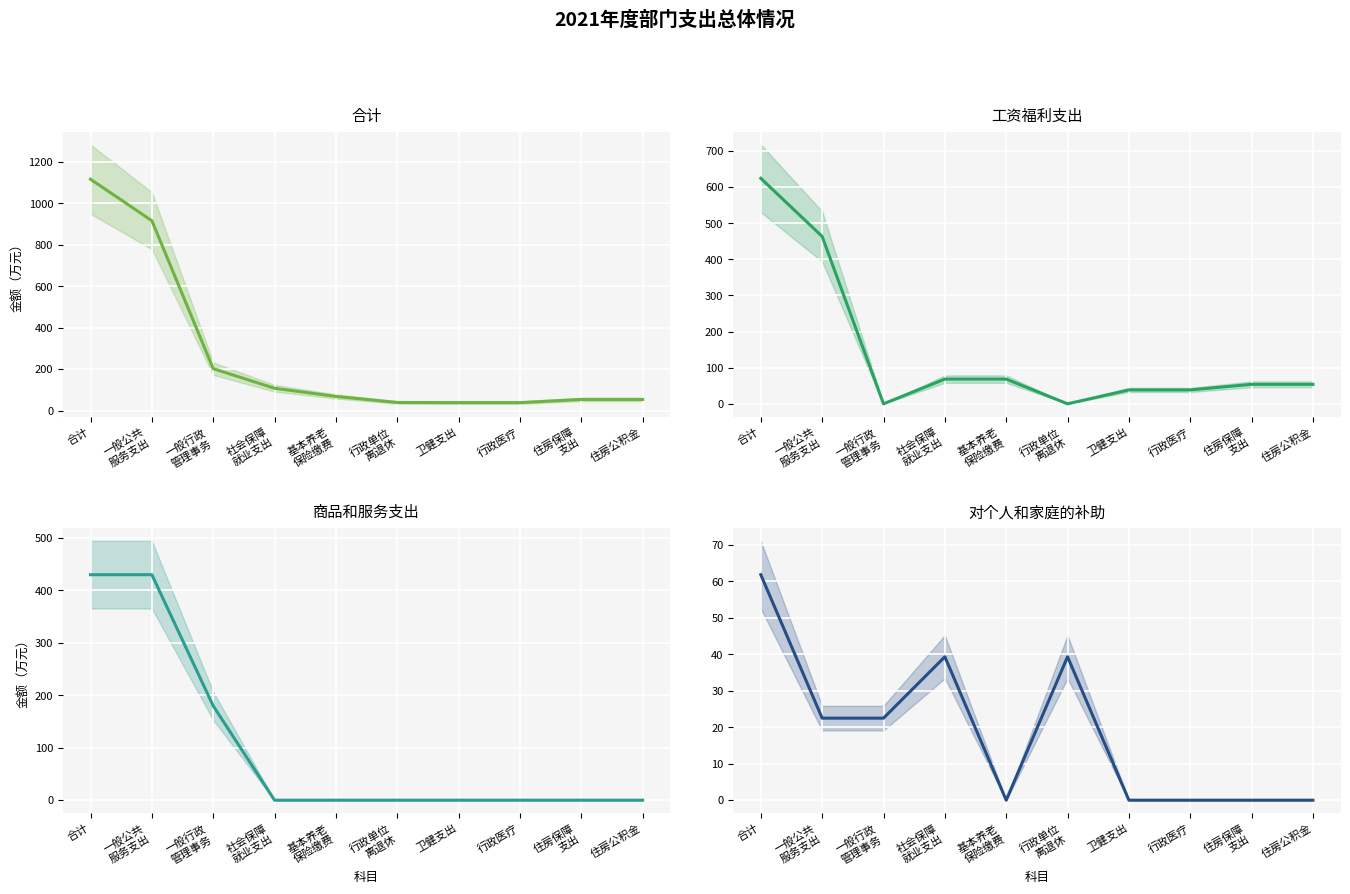

Which series has the largest total across all categories?

合计